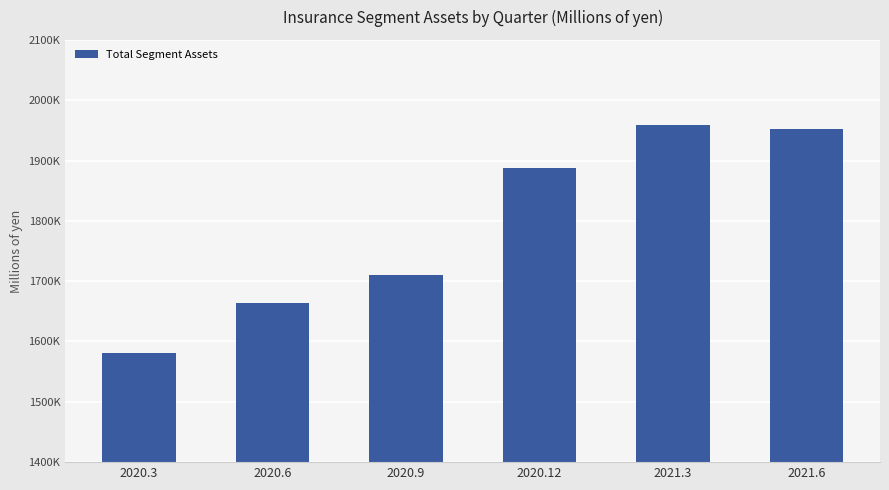

Are the bars horizontal?

No